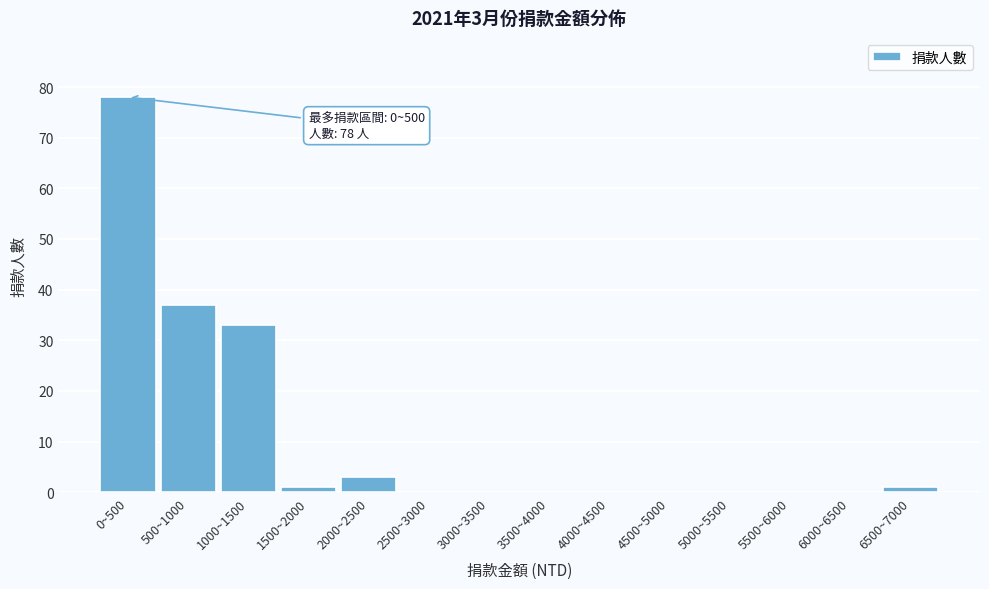

Reading left to right, list all the values displayed in this chart.

0~500=78	500~1000=37	1000~1500=33	1500~2000=1	2000~2500=3	2500~3000=0	3000~3500=0	3500~4000=0	4000~4500=0	4500~5000=0	5000~5500=0	5500~6000=0	6000~6500=0	6500~7000=1